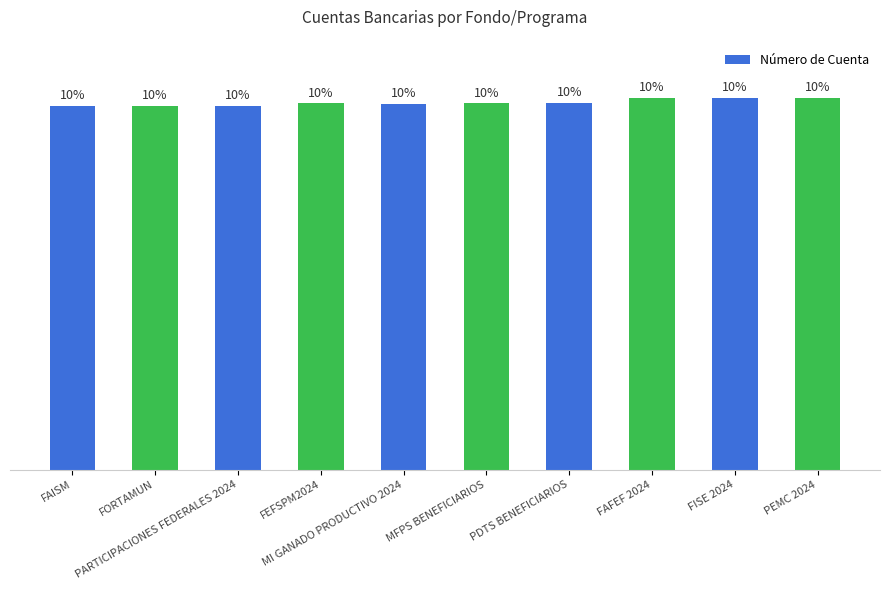

Reading left to right, list all the values displayed in this chart.

FAISM=1253098439	FORTAMUN=1253098457	PARTICIPACIONES FEDERALES 2024=1253098466	FEFSPM2024=1261853697	MI GANADO PRODUCTIVO 2024=1260459560	MFPS BENEFICIARIOS=1261853688	PDTS BENEFICIARIOS=1262052246	FAFEF 2024=1279419995	FISE 2024=1279419986	PEMC 2024=1279420003